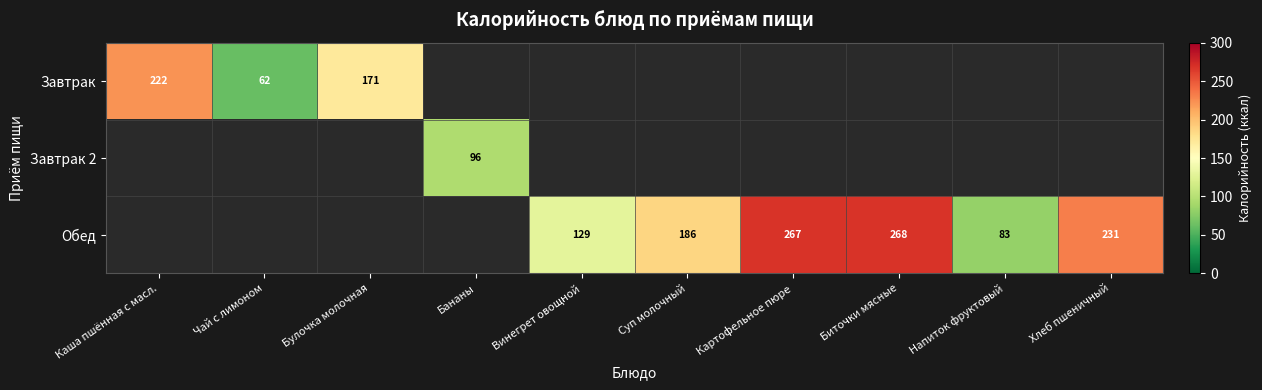

Is the value of Завтрак 2 at Каша пшённая с масл. greater than the value of Обед at Суп молочный?

No